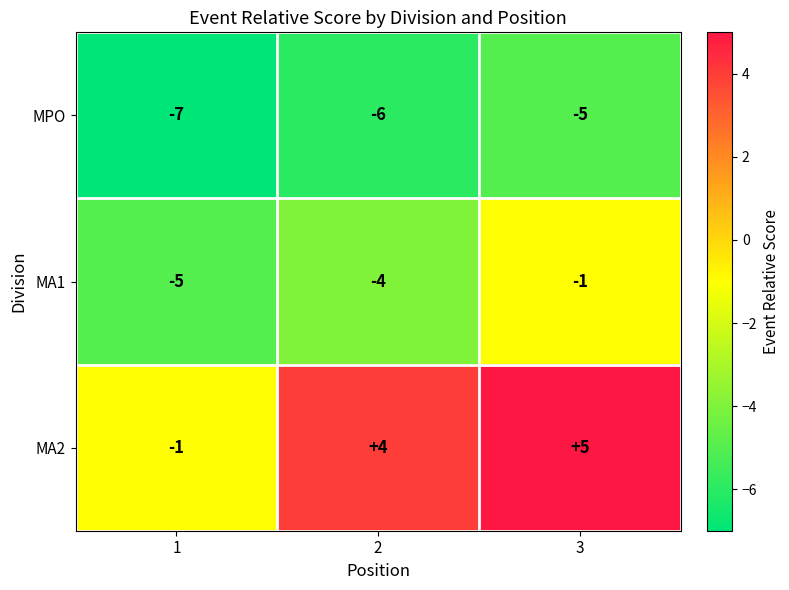

At which category does the chart reach its minimum across all series?

1